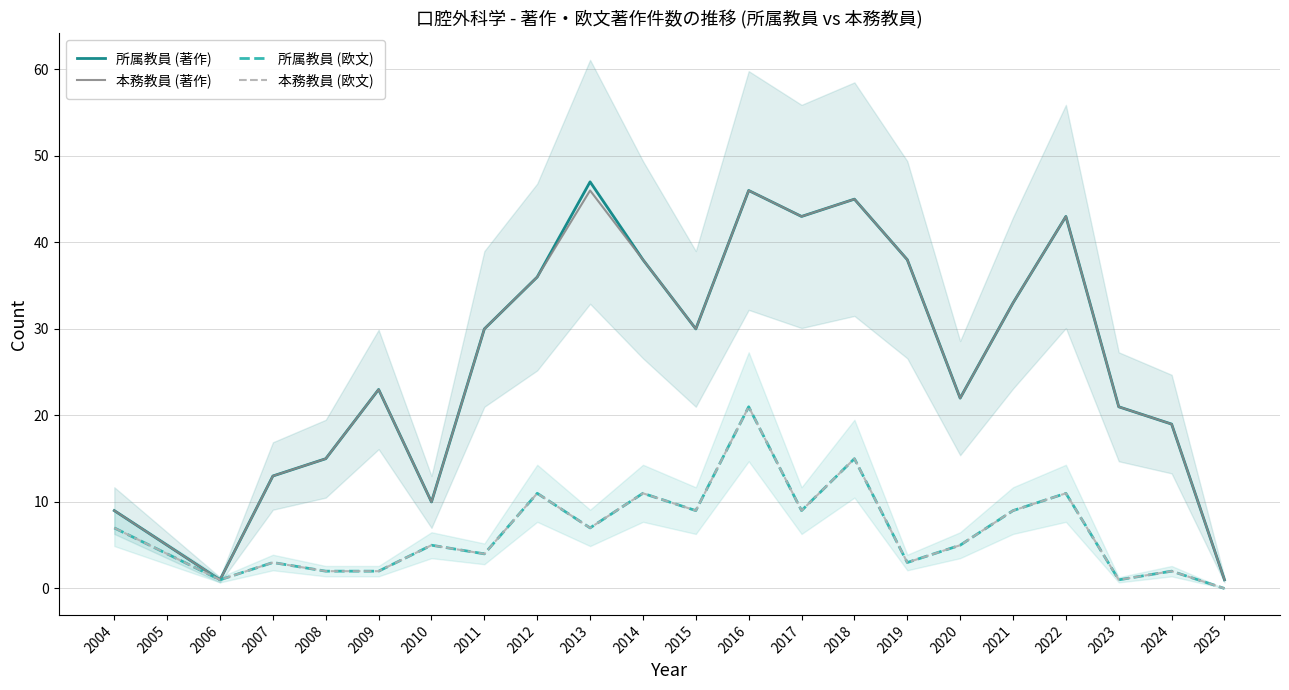

Which has a higher value, 2011 or 2024?

2011